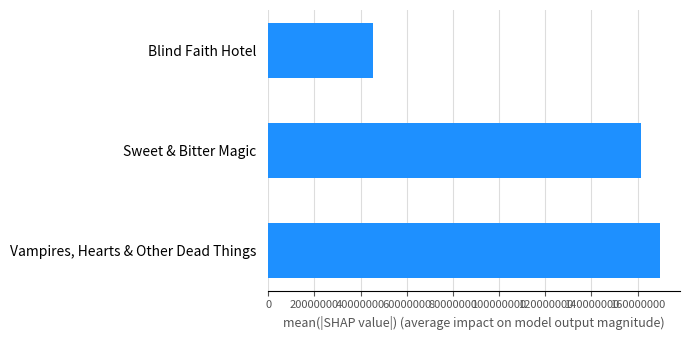

Between Vampires, Hearts & Other Dead Things and Sweet & Bitter Magic, which is larger?

Vampires, Hearts & Other Dead Things